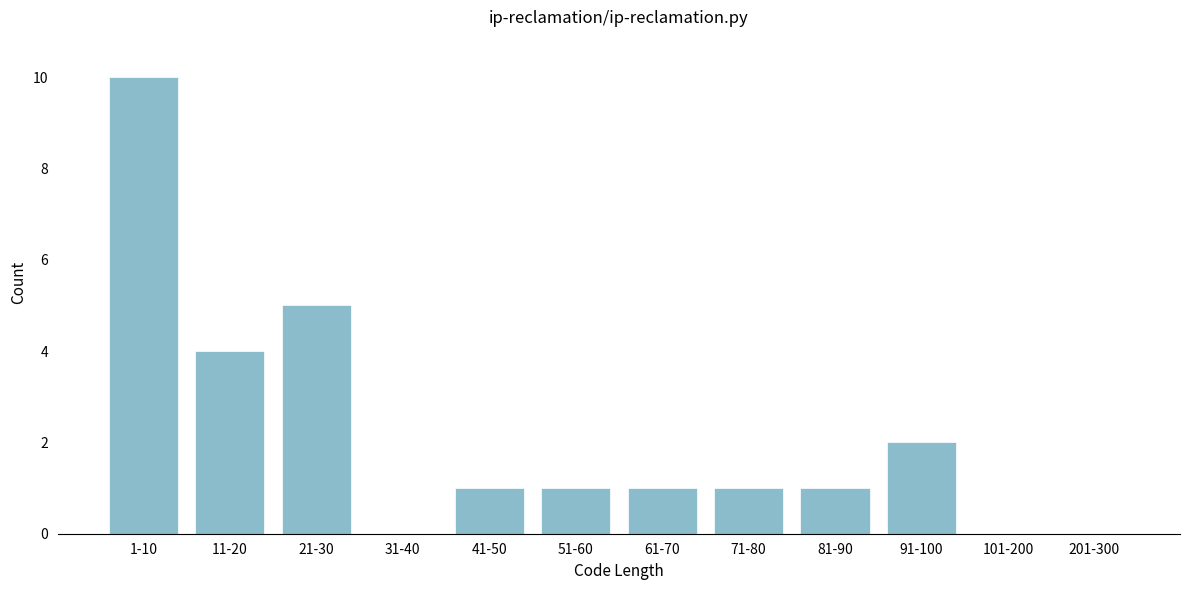

Reading right to left, list all the values displayed in this chart.

201-300=0	101-200=0	91-100=2	81-90=1	71-80=1	61-70=1	51-60=1	41-50=1	31-40=0	21-30=5	11-20=4	1-10=10